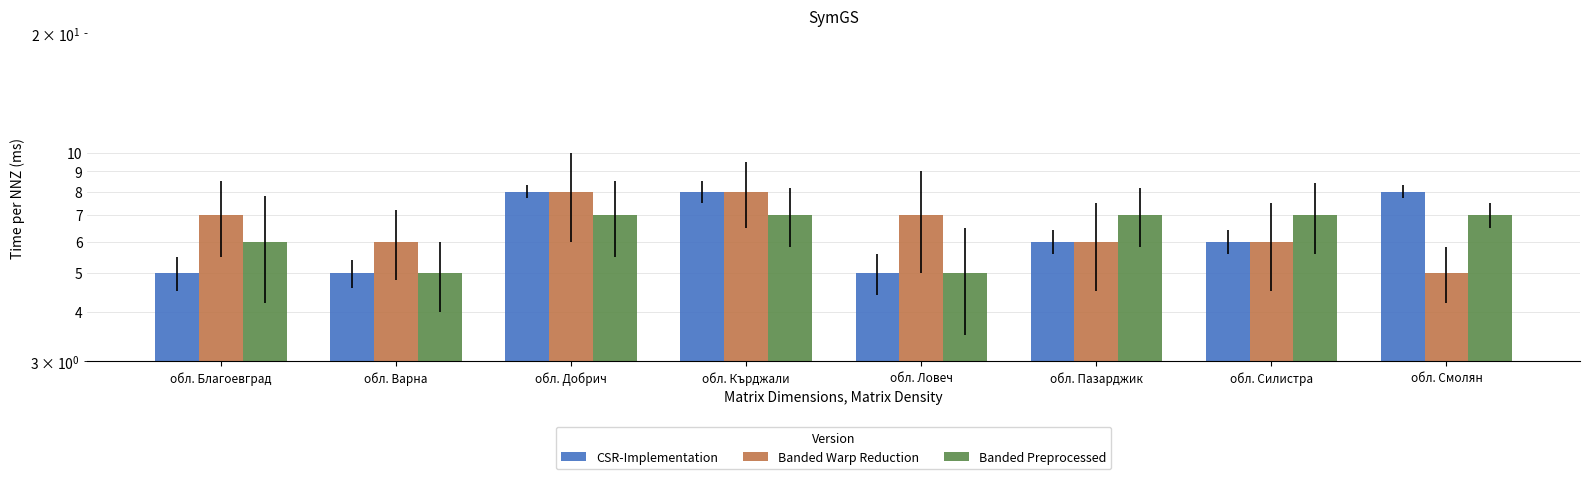

Which series has the widest spread of values?

CSR-Implementation